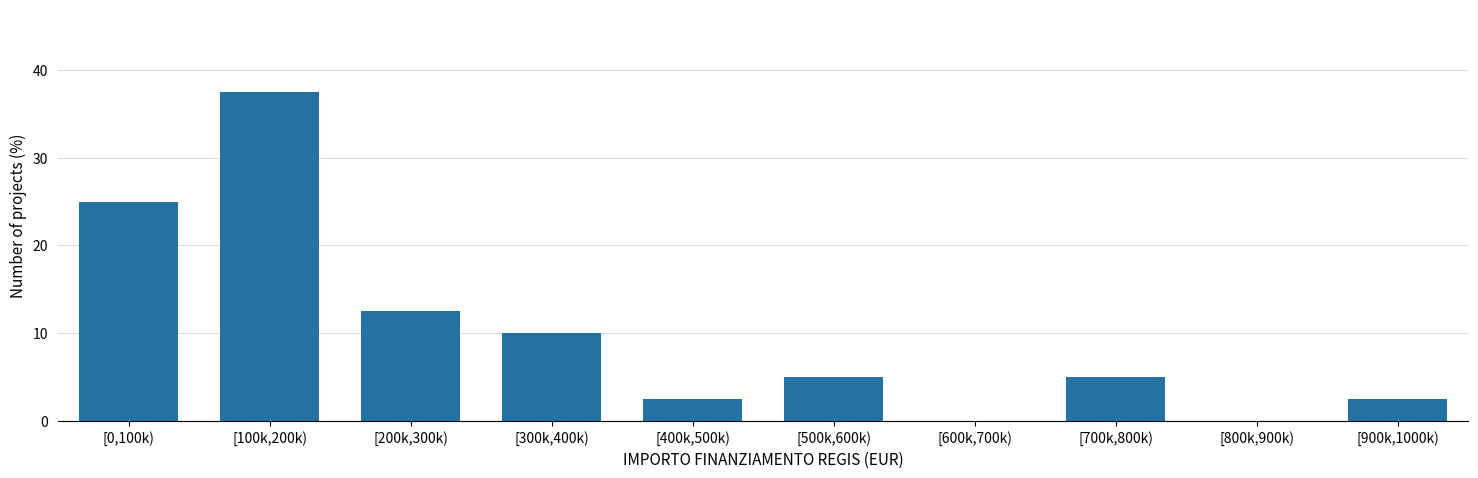

Reading left to right, transcribe all the data shown in this chart.

[0,100k)=25.0	[100k,200k)=37.5	[200k,300k)=12.5	[300k,400k)=10.0	[400k,500k)=2.5	[500k,600k)=5.0	[600k,700k)=0.0	[700k,800k)=5.0	[800k,900k)=0.0	[900k,1000k)=2.5